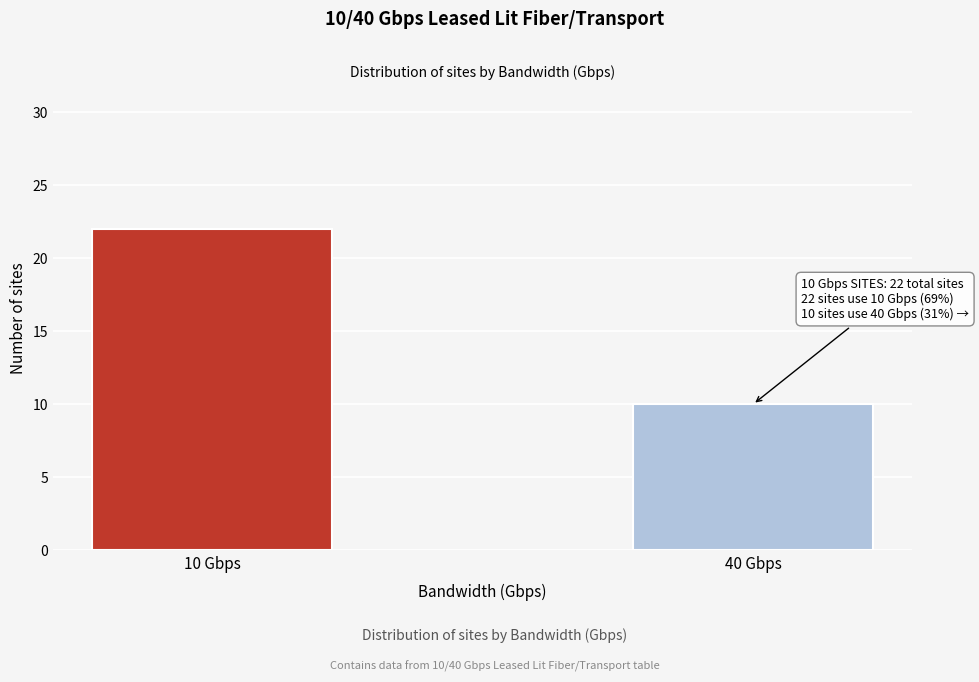

Reading right to left, list all the values displayed in this chart.

10	22